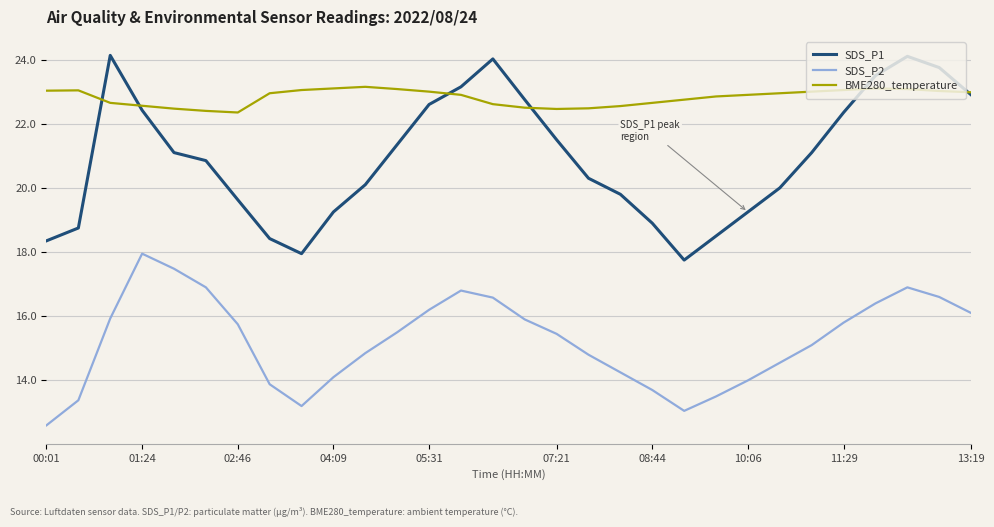

True or false: SDS_P1 has more than 1 interior local peaks.

True